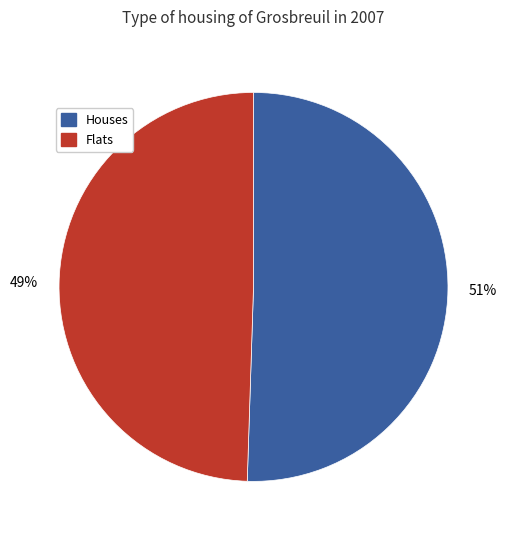

Which has a higher value, Houses or Flats?

Houses